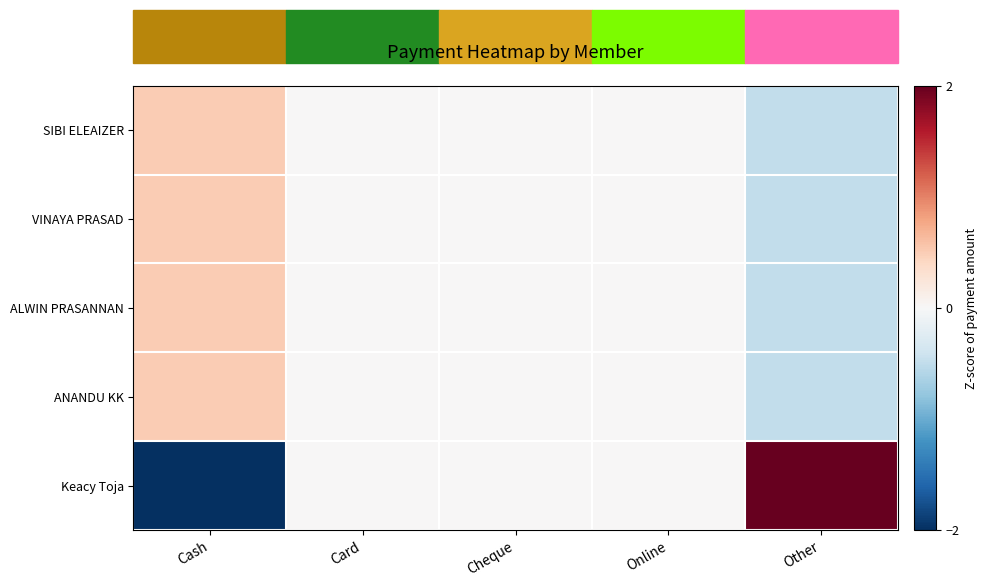

Rank the series at Cash from lowest to highest value.

Keacy Toja, SIBI ELEAIZER, VINAYA PRASAD, ALWIN PRASANNAN, ANANDU KK